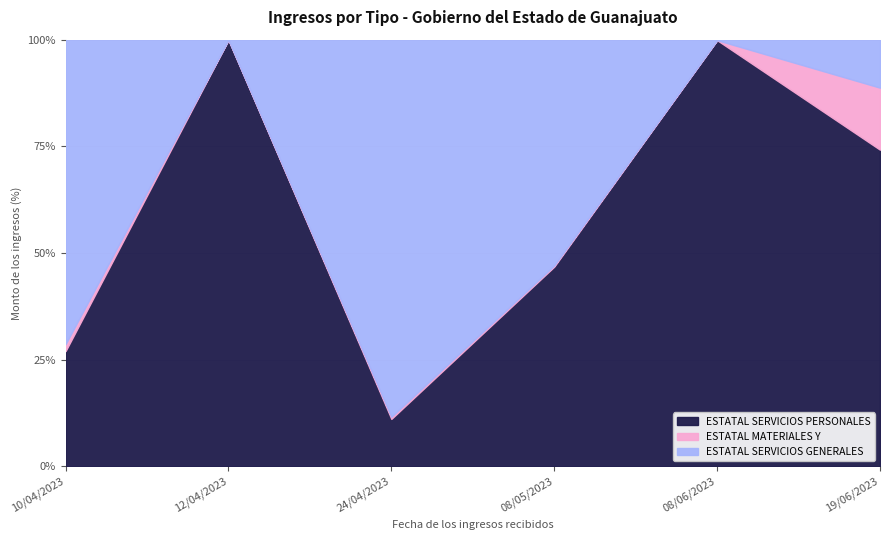

At which category is the sum across all series the highest?

08/05/2023